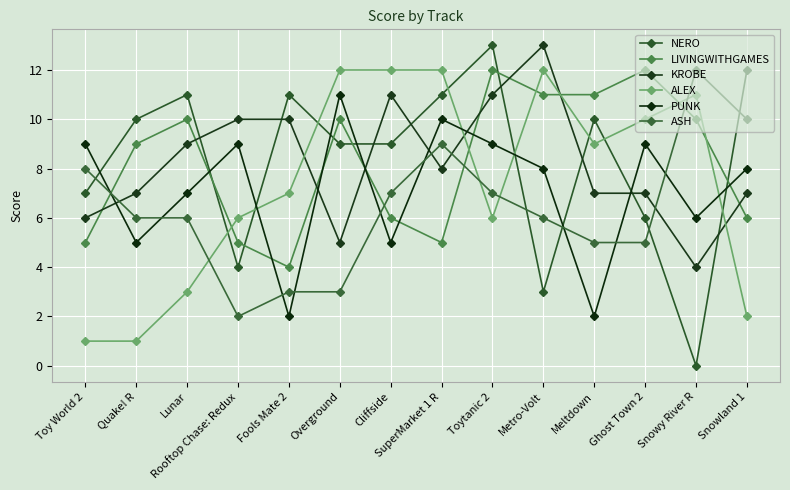

True or false: NERO and KROBE intersect in this chart.

True